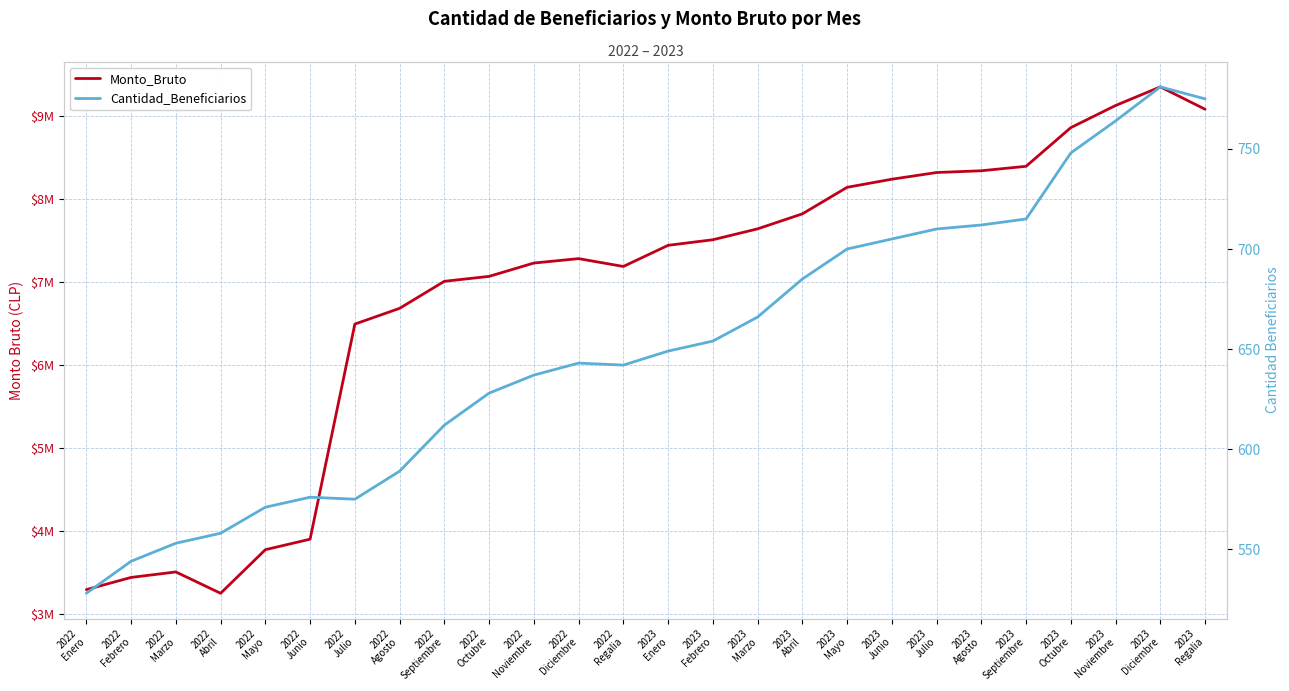

The Cantidad_Beneficiarios series shows 553 at 2022
Marzo. True or false?

True